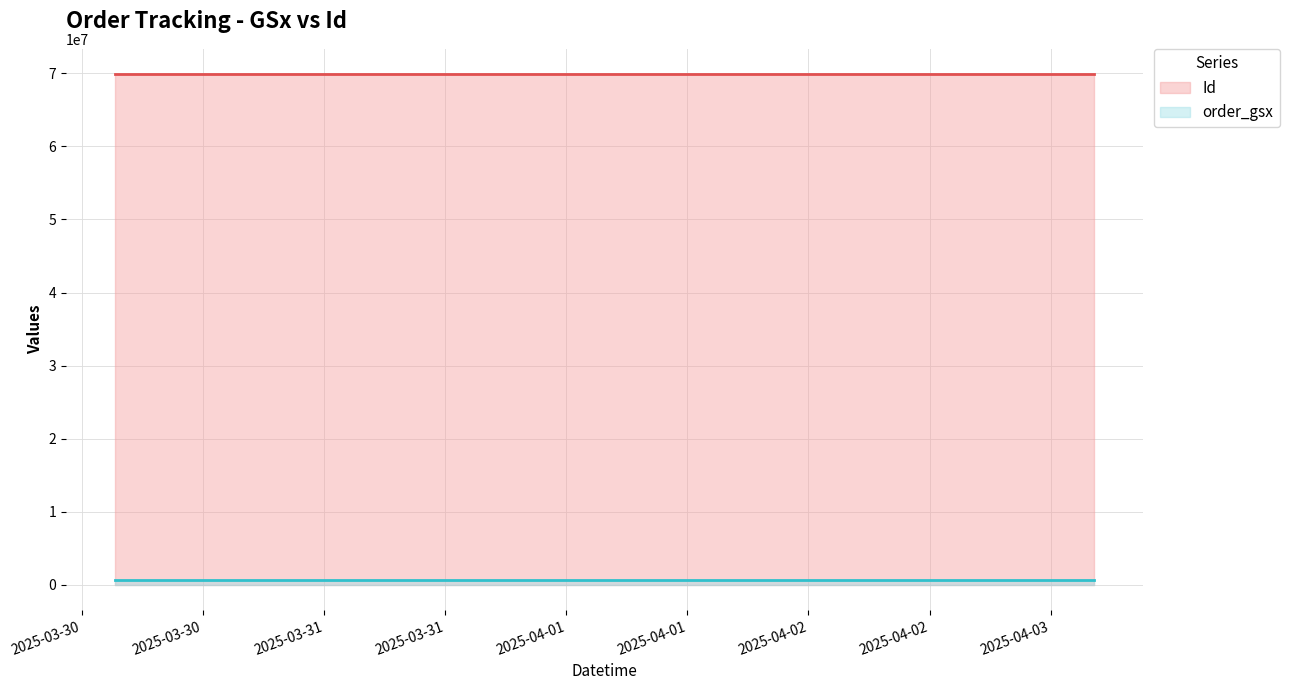

What is the maximum value shown in the chart?

69870022